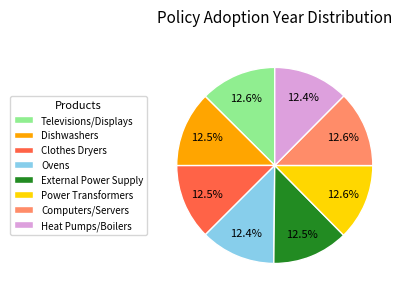

Approximately how many times larger is the value at Heat Pumps/Boilers compared to External Power Supply?

1.0